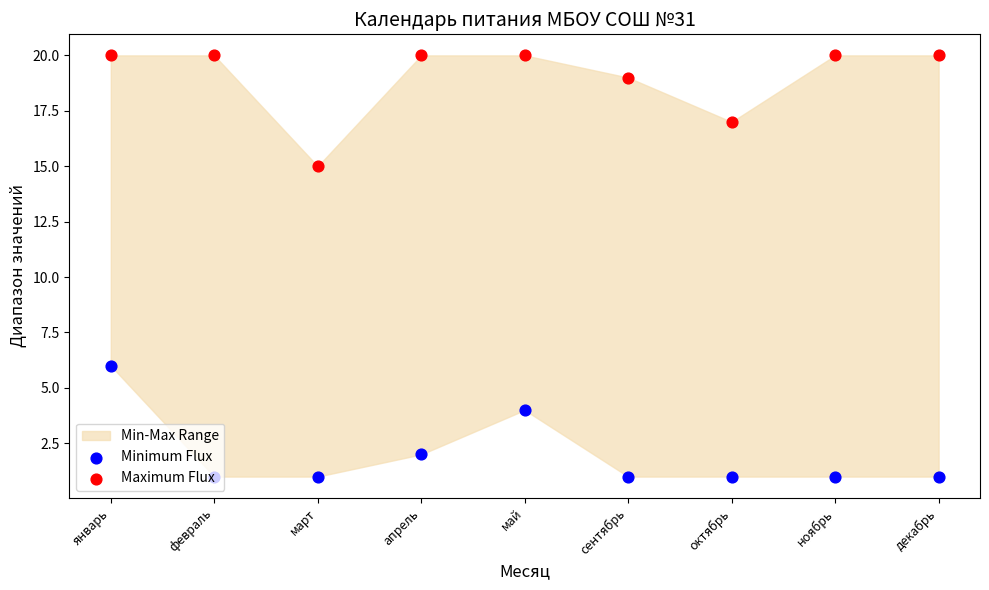

Is the value of Maximum Flux at декабрь greater than the value of Minimum Flux at октябрь?

Yes